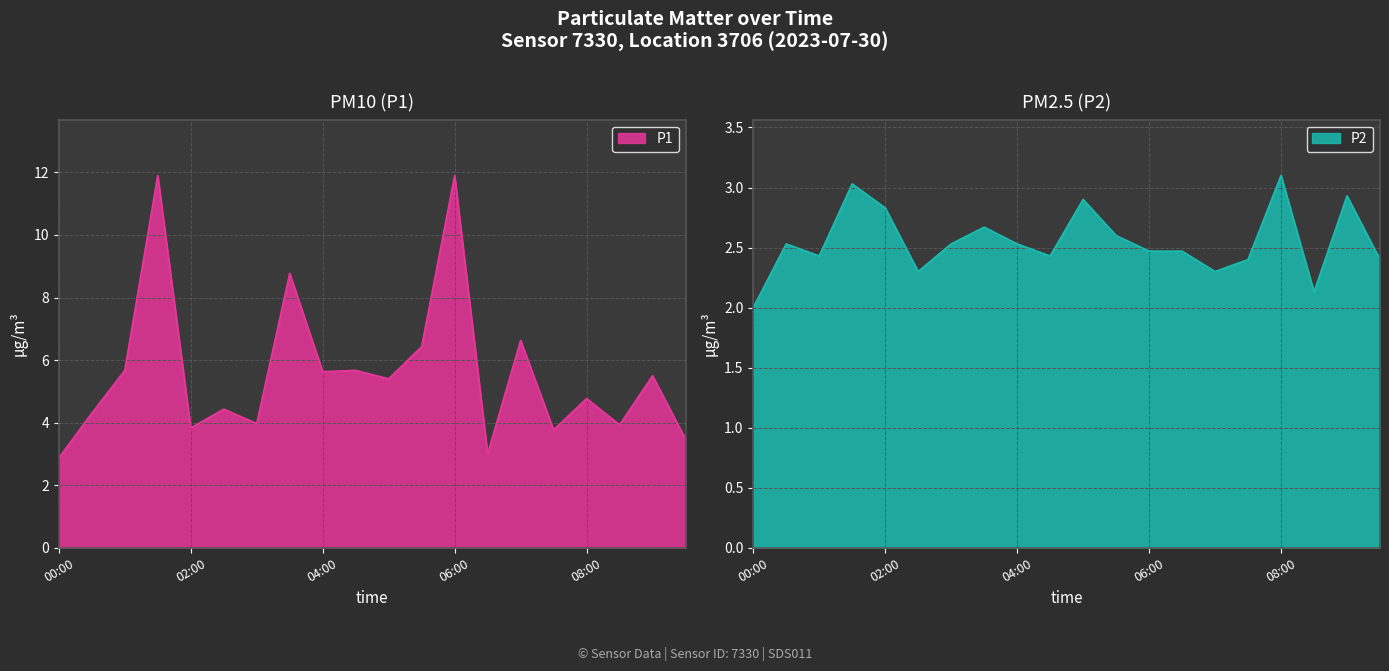

What is the maximum value for P1?

11.9